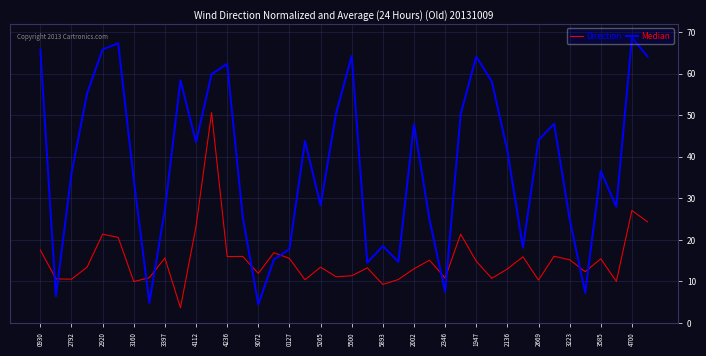

What is the maximum value shown in the chart?

68.7